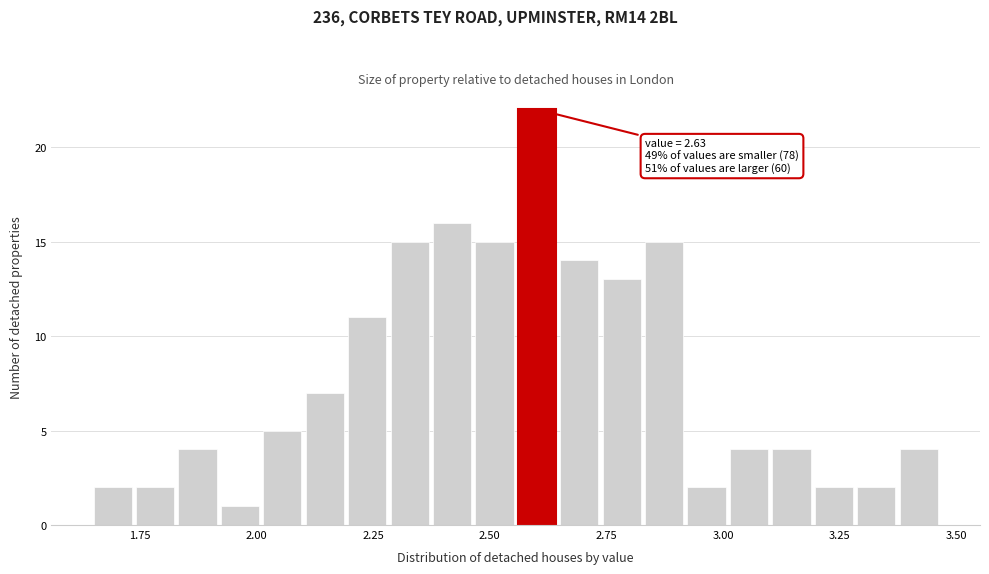

Around what value on the x-axis is the tallest bar? Give the approximate position of its centre, as read against the axis.

2.60